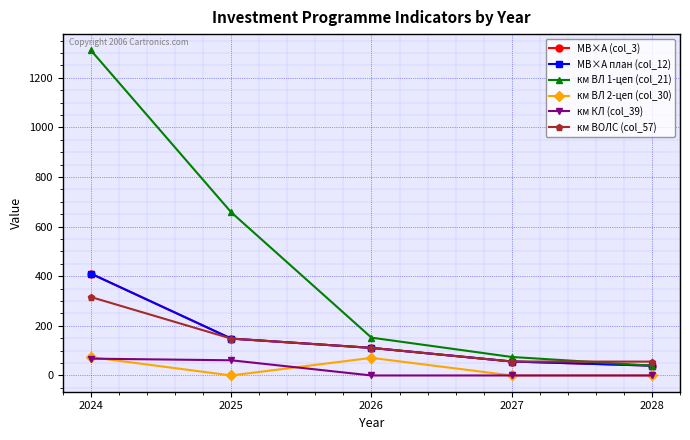

At which category is the sum across all series the highest?

2024